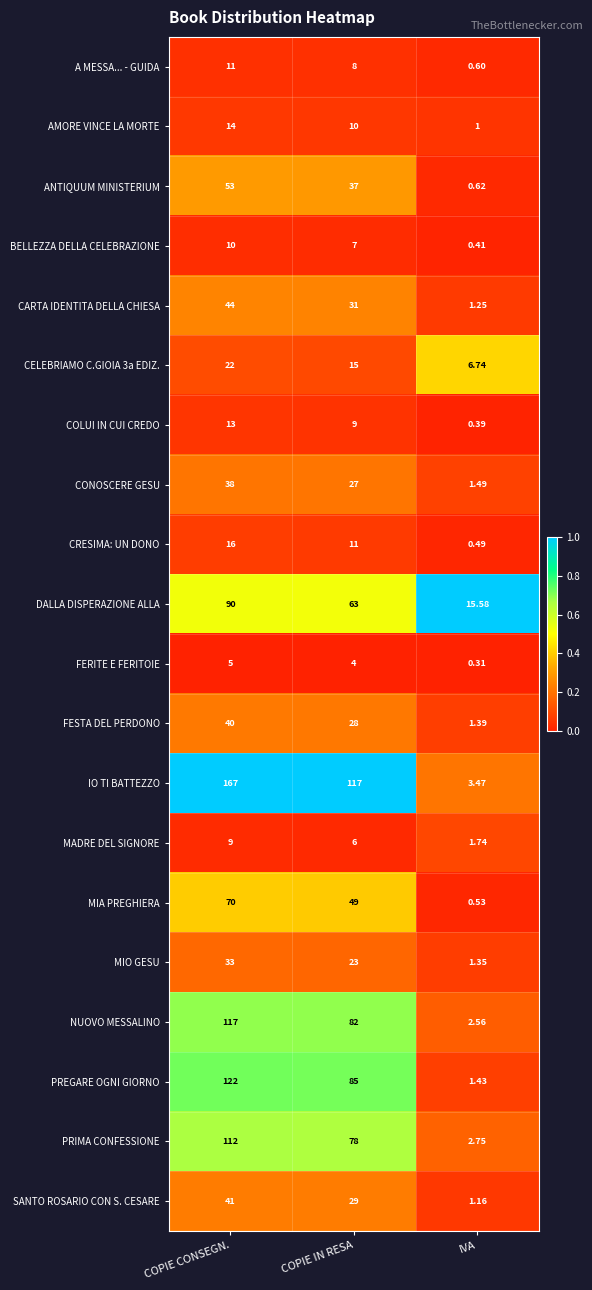

Where does the SANTO ROSARIO CON S. CESARE series first go above 29?

COPIE CONSEGN.